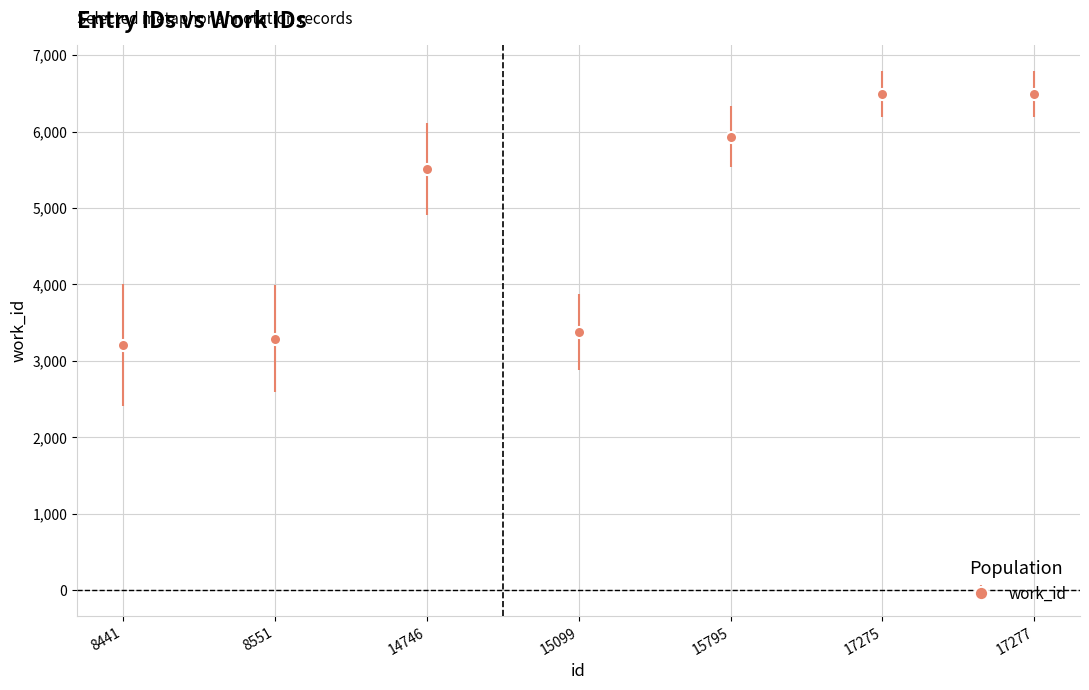

What is the value of the 4th point from the left?

3376